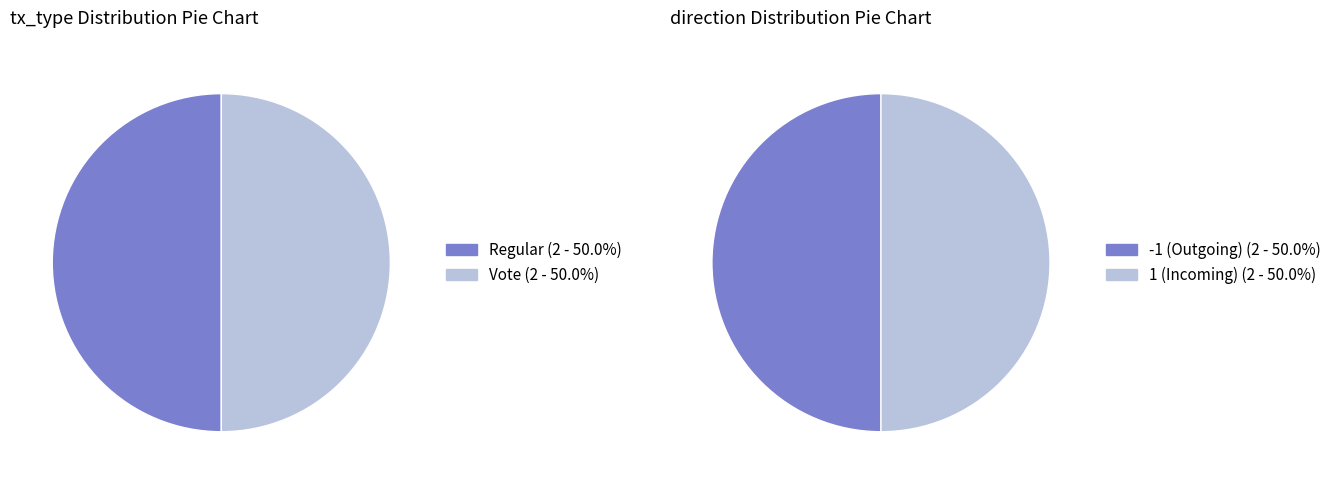

Which category has the smallest portion of the pie?

Vote